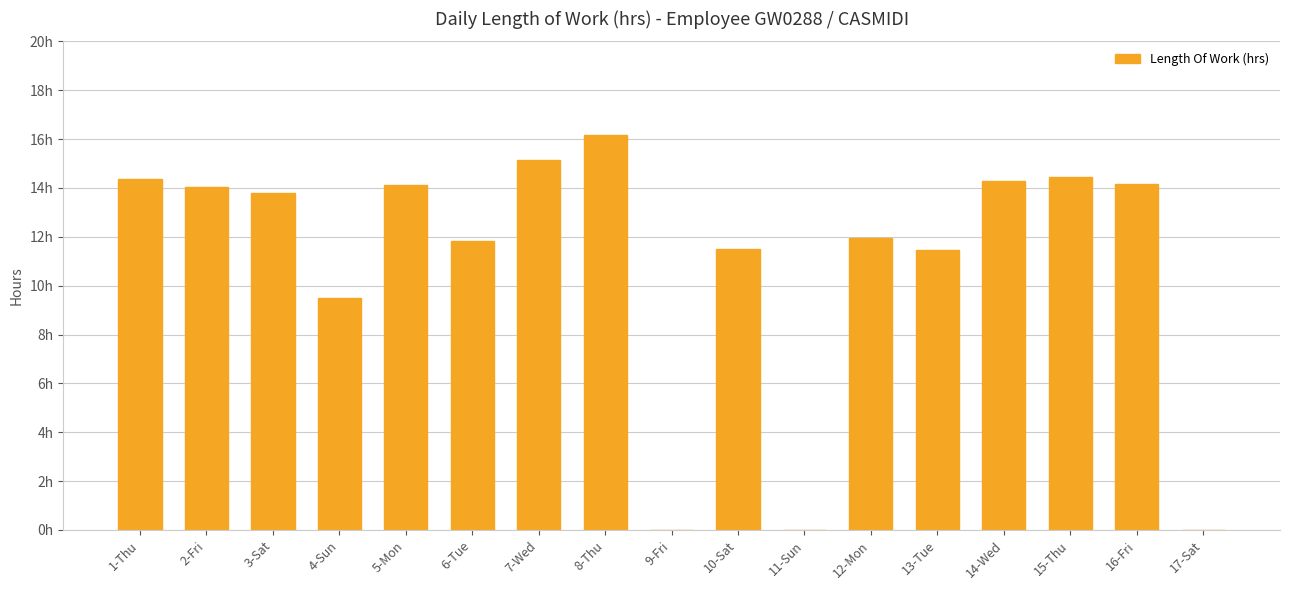

Are the bars horizontal?

No